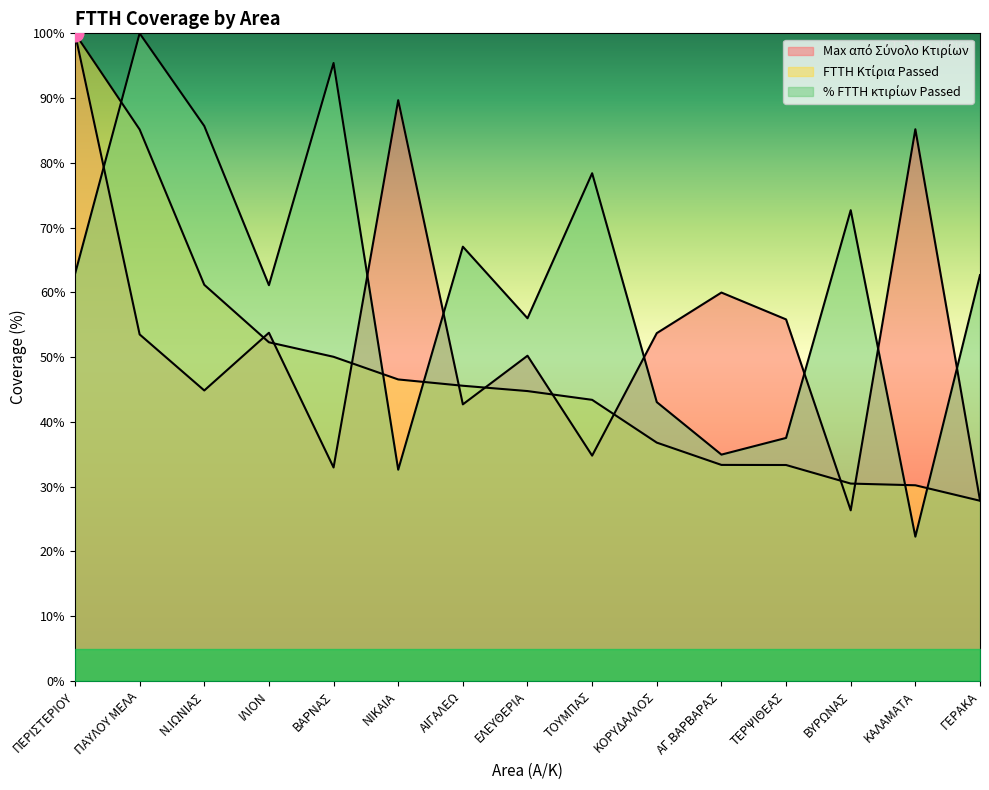

Which series has the largest range (max minus min)?

% FTTH κτιρίων Passed